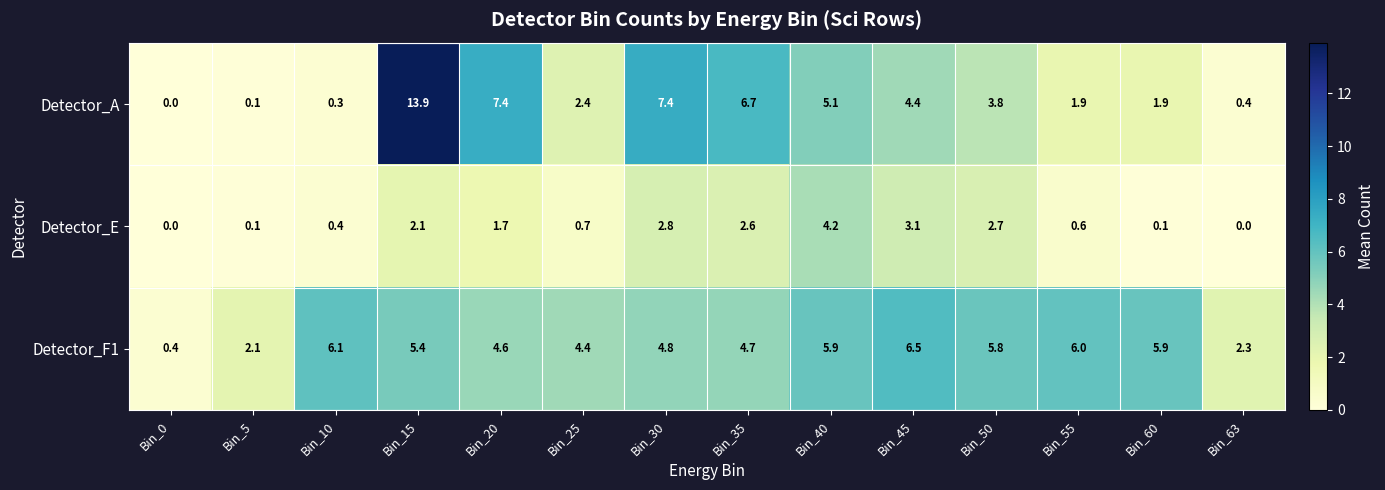

What is the difference between the second highest and second lowest values in the Detector_A series?

7.3